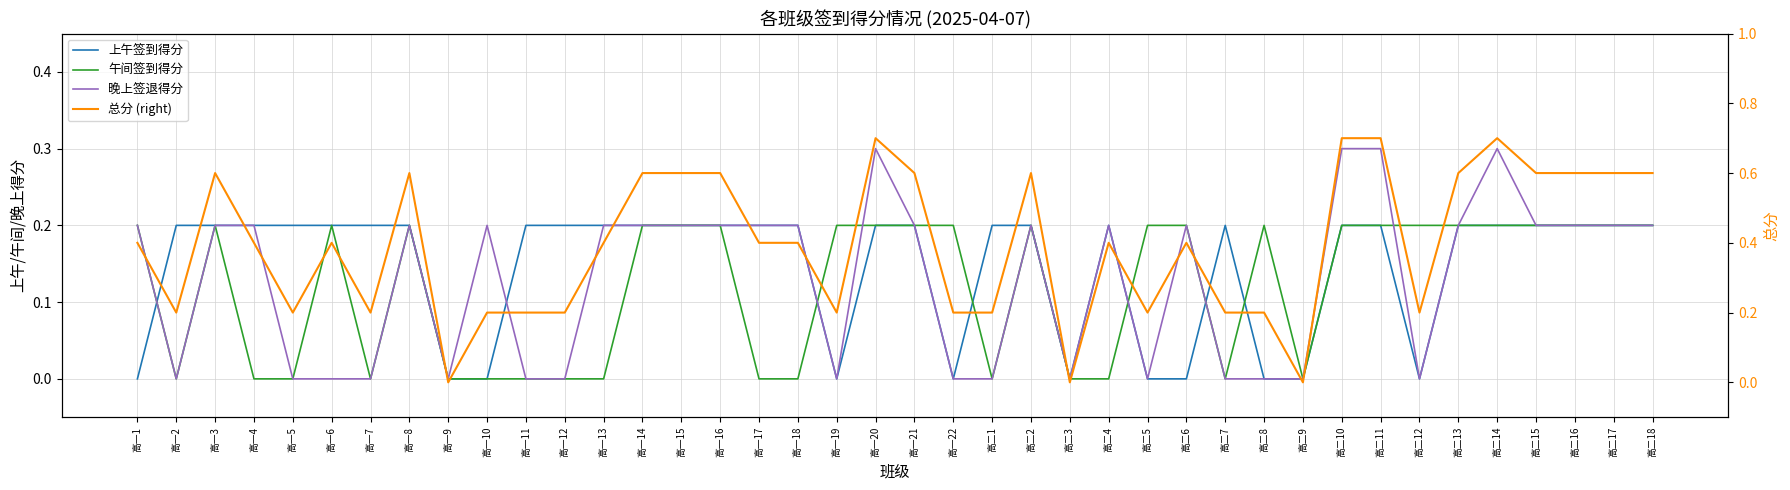

What is the sum of all 午间签到得分 values?

4.8